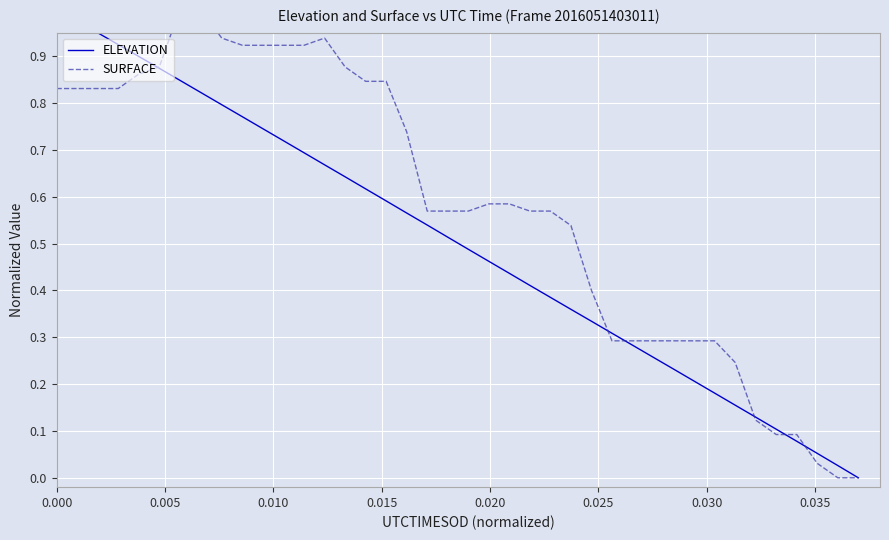

True or false: ELEVATION and SURFACE intersect in this chart.

True